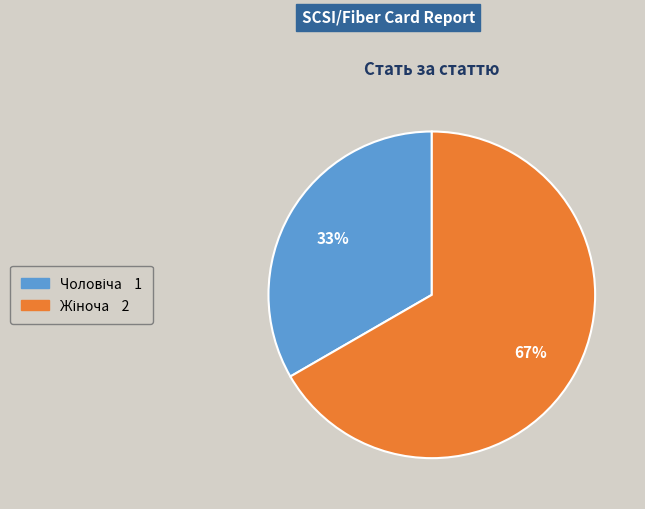

Does any single category account for the majority?

Yes